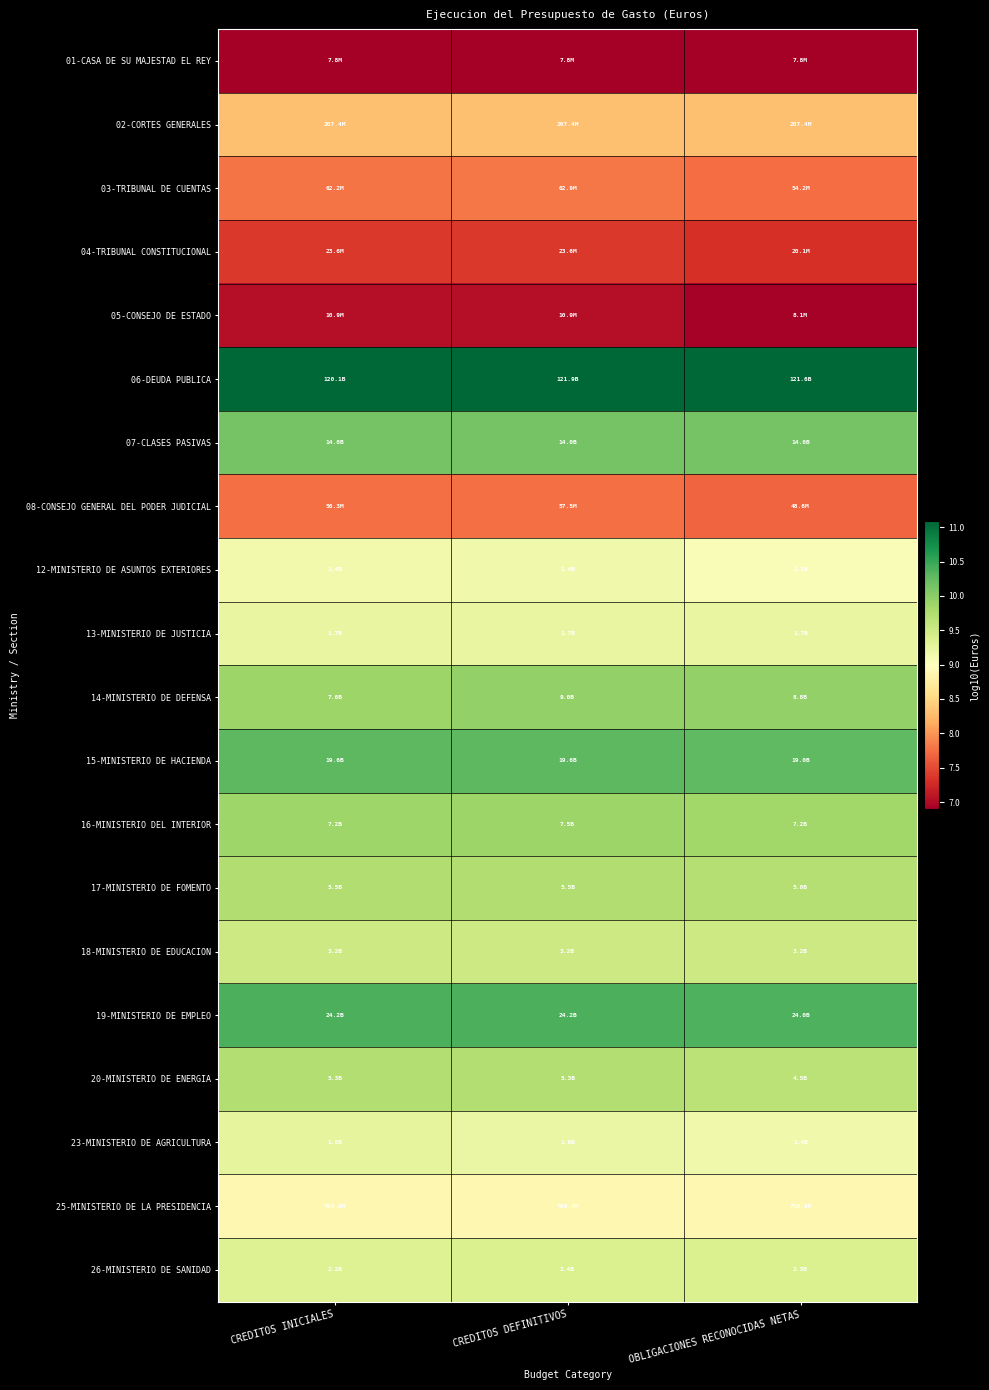

Rank the series by their maximum value, from lowest to highest.

01-CASA DE SU MAJESTAD EL REY, 05-CONSEJO DE ESTADO, 04-TRIBUNAL CONSTITUCIONAL, 08-CONSEJO GENERAL DEL PODER JUDICIAL, 03-TRIBUNAL DE CUENTAS, 02-CORTES GENERALES, 25-MINISTERIO DE LA PRESIDENCIA, 12-MINISTERIO DE ASUNTOS EXTERIORES, 13-MINISTERIO DE JUSTICIA, 23-MINISTERIO DE AGRICULTURA, 26-MINISTERIO DE SANIDAD, 18-MINISTERIO DE EDUCACION, 20-MINISTERIO DE ENERGIA, 17-MINISTERIO DE FOMENTO, 16-MINISTERIO DEL INTERIOR, 14-MINISTERIO DE DEFENSA, 07-CLASES PASIVAS, 15-MINISTERIO DE HACIENDA, 19-MINISTERIO DE EMPLEO, 06-DEUDA PUBLICA